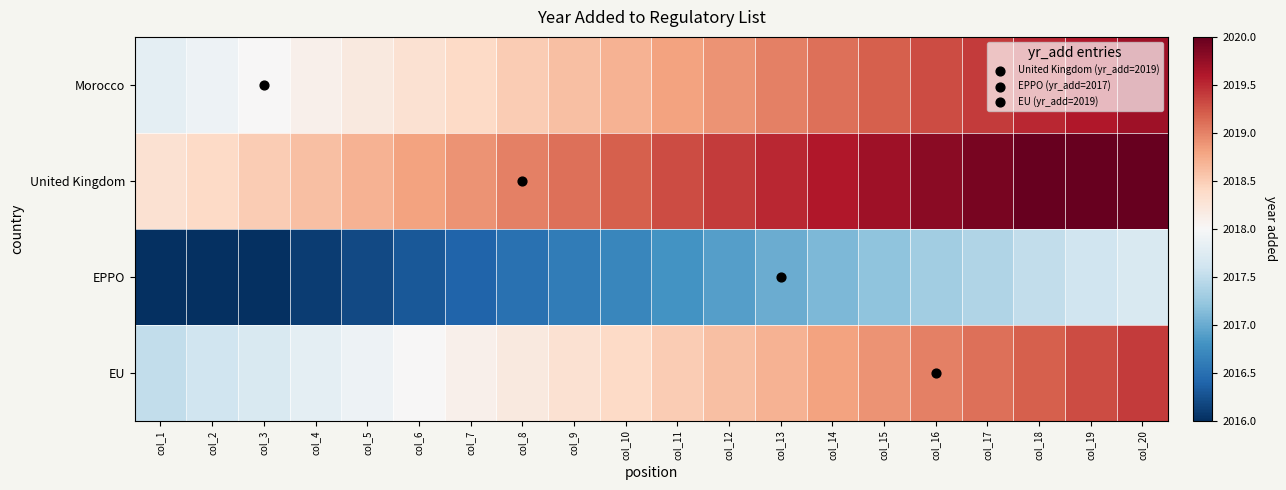

Which series has the largest range (max minus min)?

Morocco